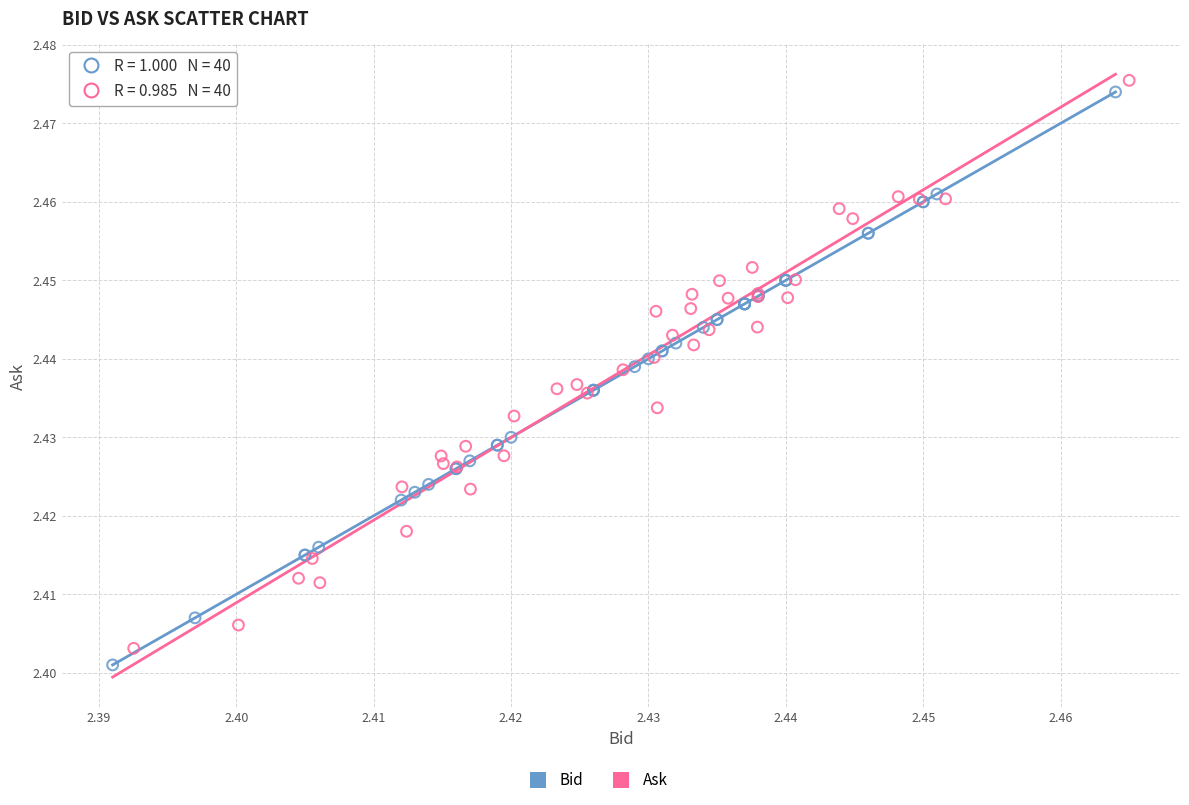

Which series contains the lowest Y value?

Bid